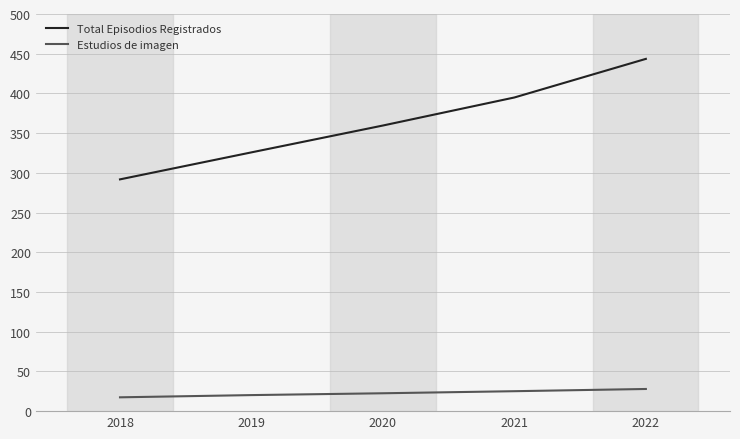

Does the chart display data point markers on the line(s)?

No